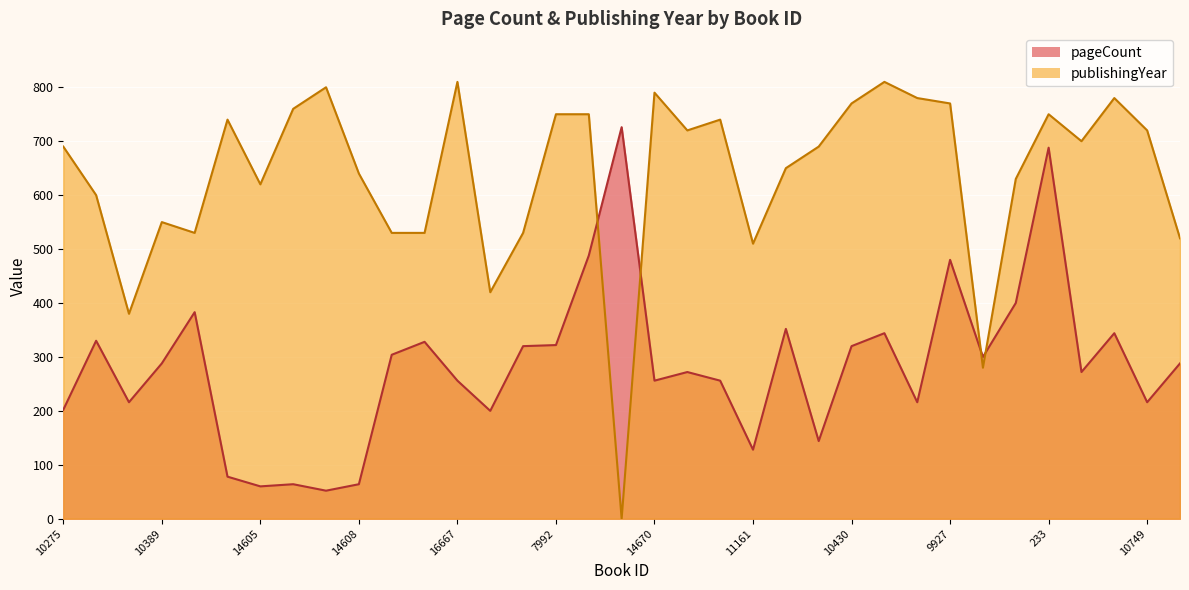

What is the maximum value shown in the chart?

810